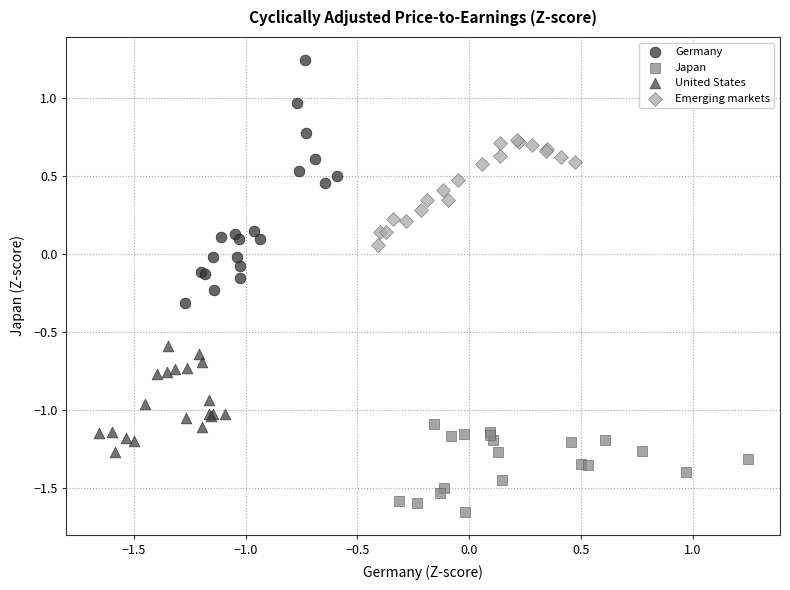

Which series contains the highest Y value?

Germany